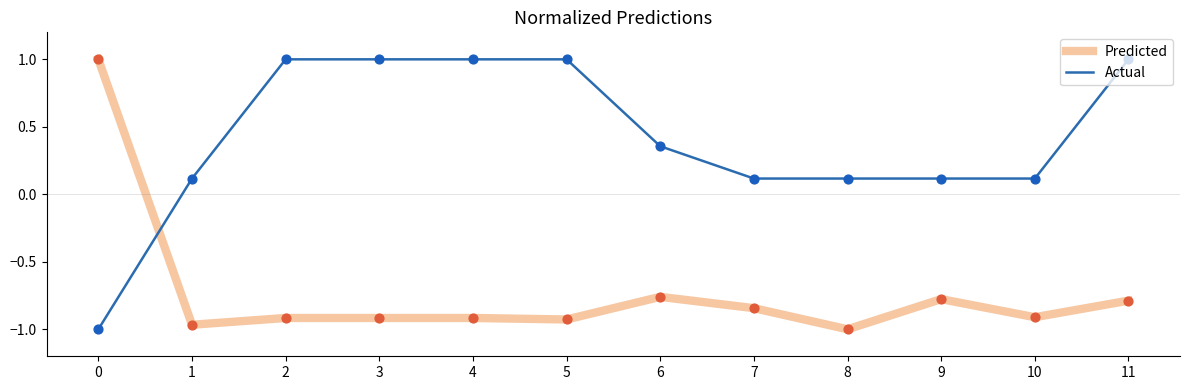

Which series has the largest total across all categories?

Actual